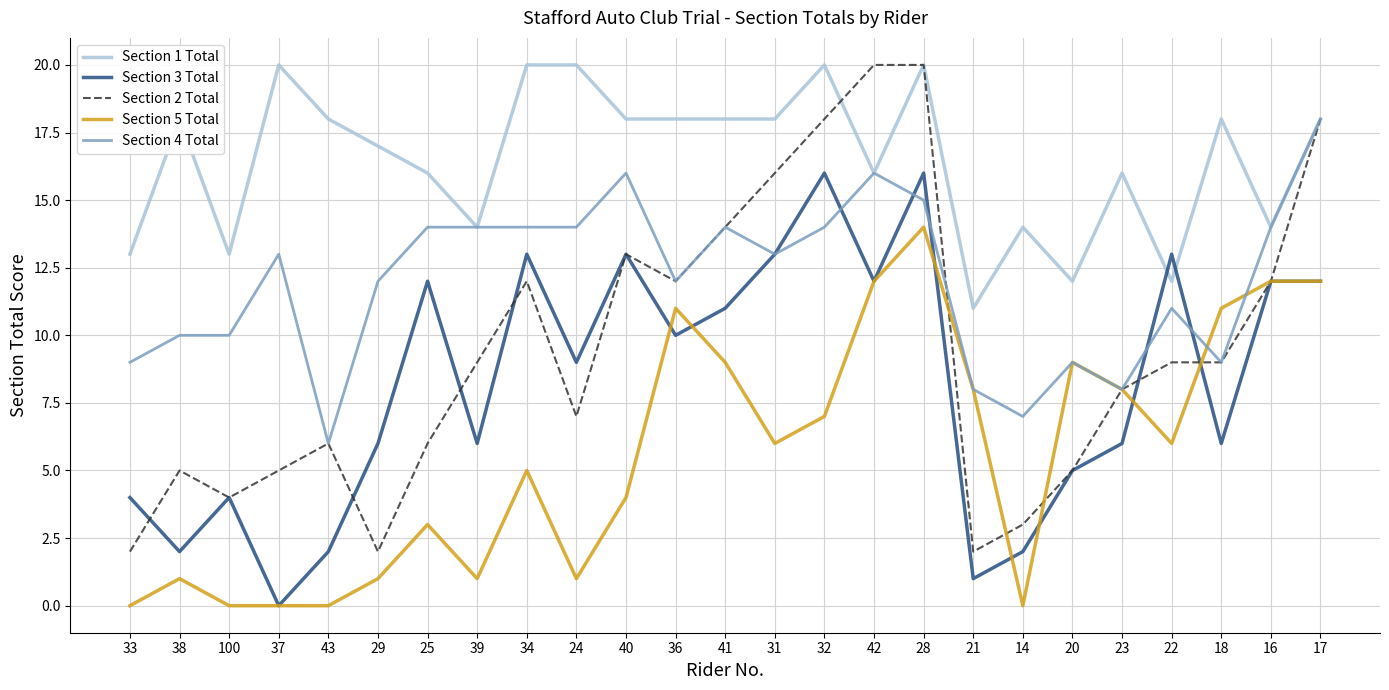

Is it true that Section 5 Total equals -5 at 43?

False